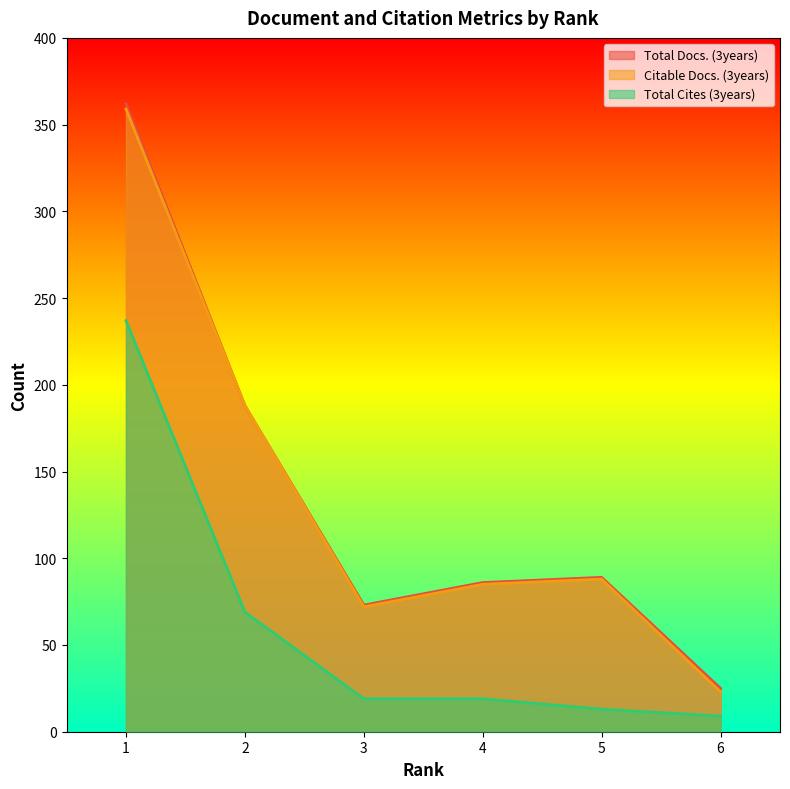

What is the value of the Citable Docs. (3years) point at the 1st from the left?

359